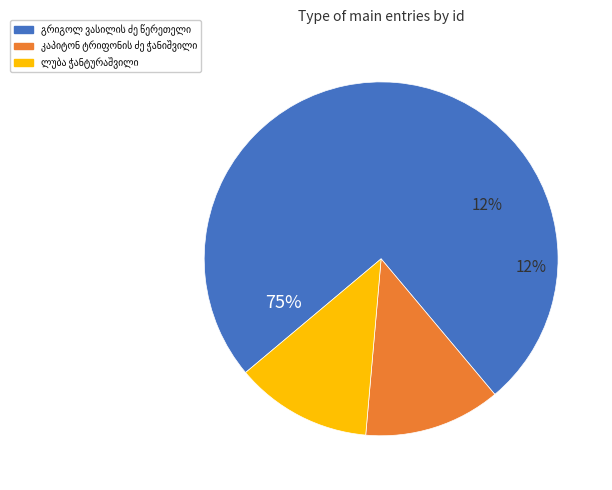

Between კაპიტონ ტრიფონის ძე ჭანიშვილი and გრიგოლ ვასილის ძე წერეთელი, which is larger?

გრიგოლ ვასილის ძე წერეთელი